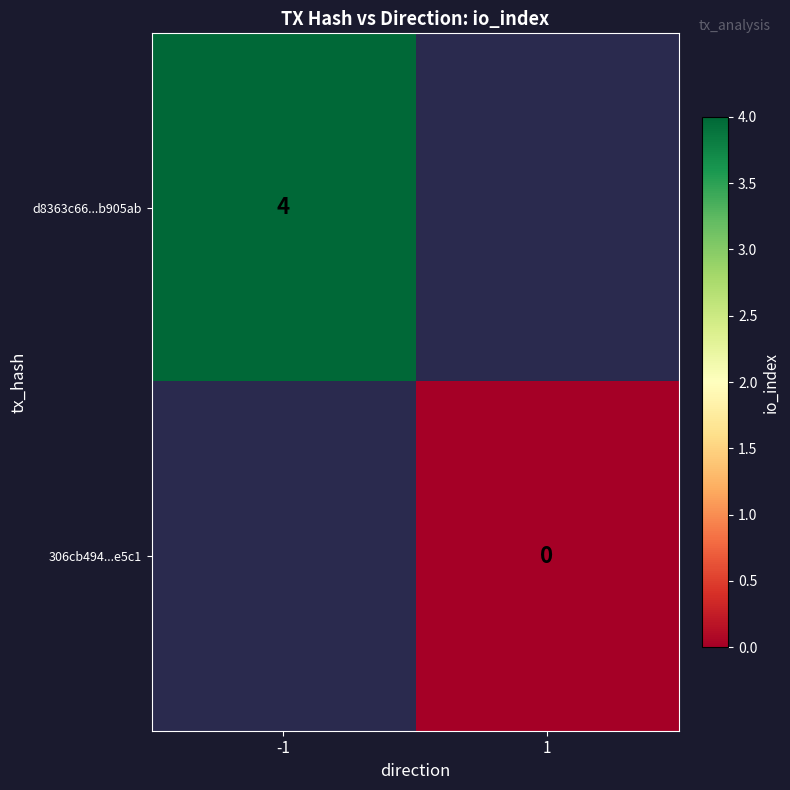

True or false: d8363c66...b905ab has a value of 4 at -1.

True